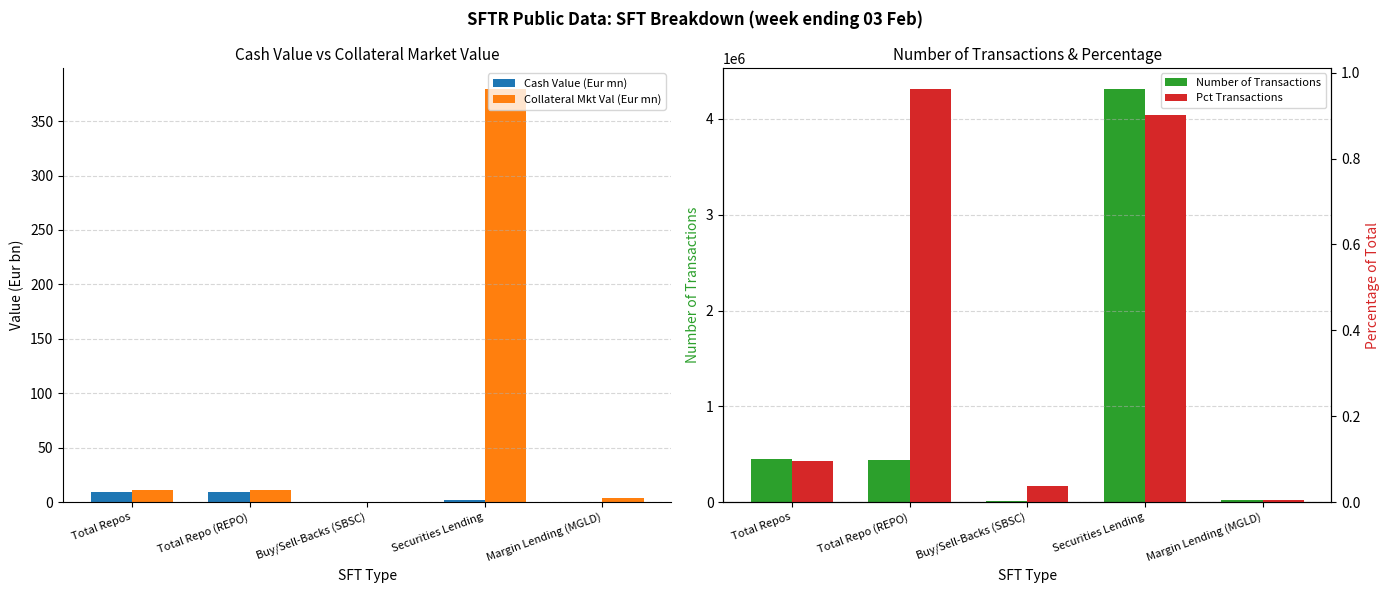

What is the value of the Collateral Mkt Val (Eur mn) bar at the 1st from the left?

11.3